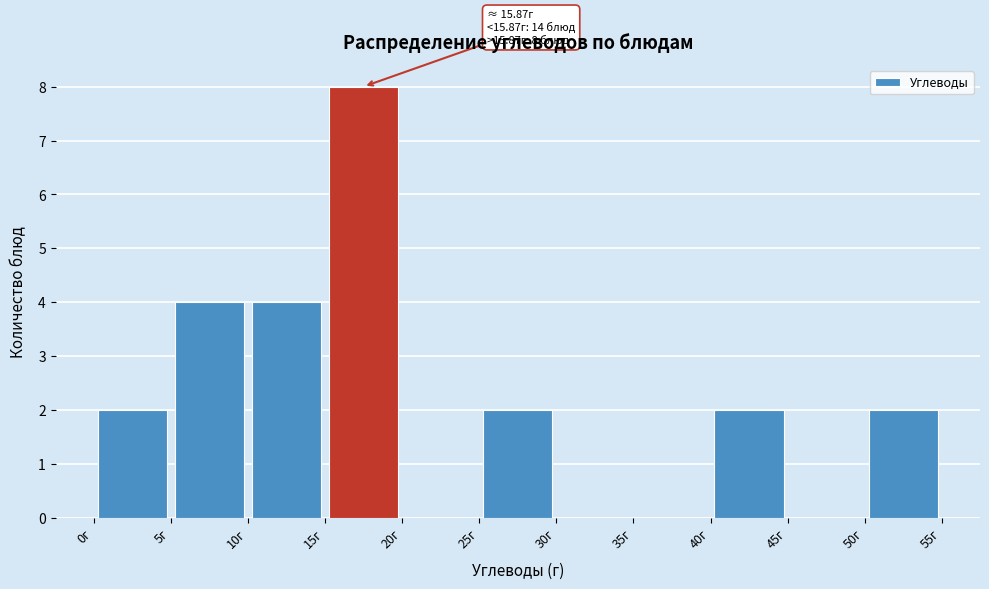

Over which range of the x-axis is the bar tallest?

15 to 20